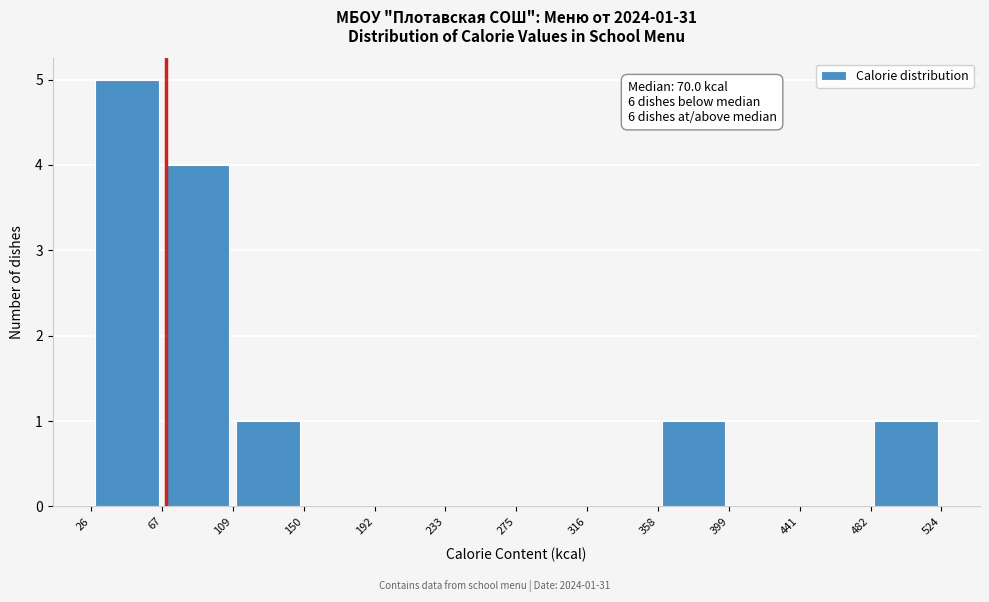

Over which range of the x-axis is the bar tallest?

26 to 67